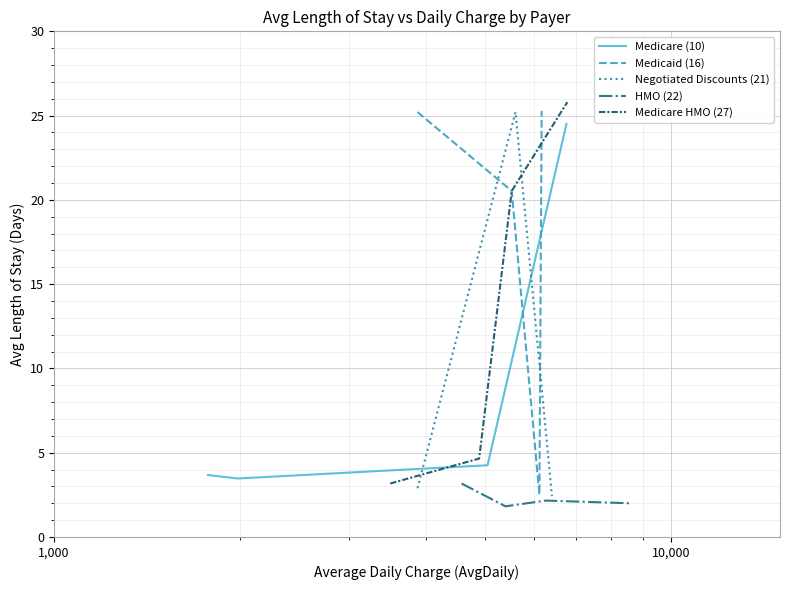

How many lines are shown in the chart?

5